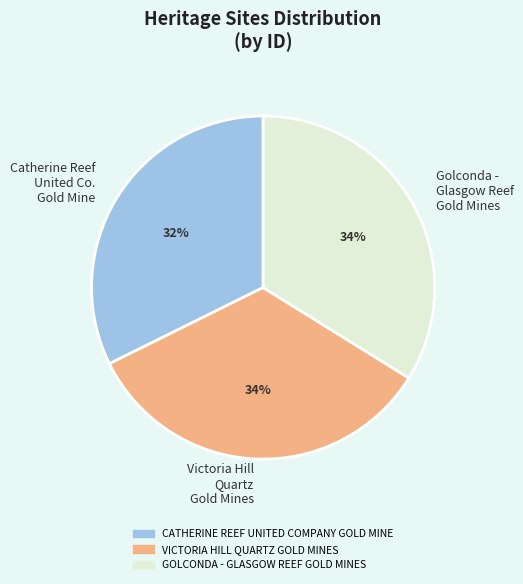

To the nearest percent, what portion does CATHERINE REEF UNITED COMPANY GOLD MINE represent?

32%